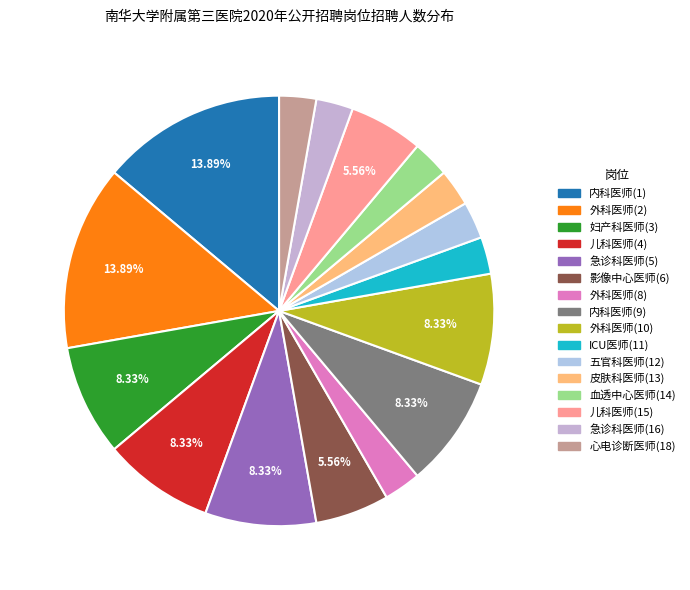

To the nearest percent, what is the combined percentage of 影像中心医师(6) and 外科医师(10)?

14%